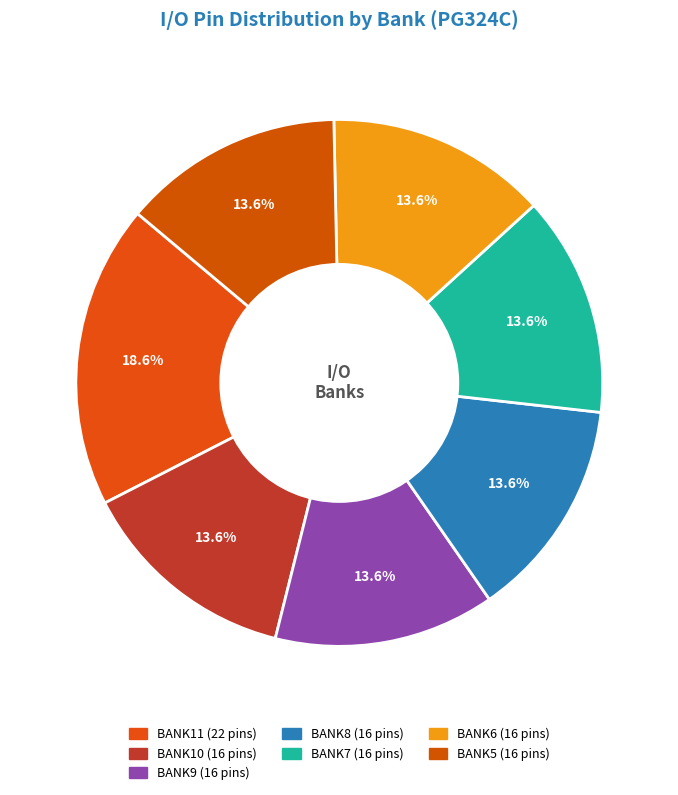

Is it true that BANK8 is 20% of the pie?

False